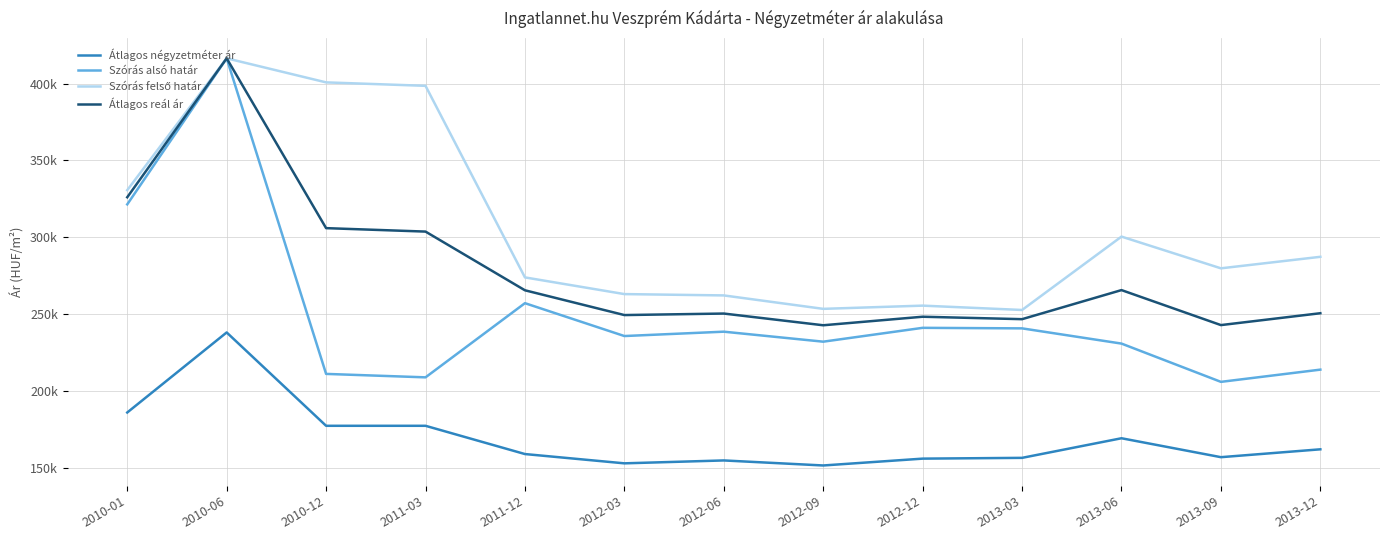

Reading left to right, list all the values displayed in this chart.

Átlagos négyzetméter ár: 186191	238232	177550	177550	159186	153150	155033	151760	156207	156714	169456	157152	162265
Szórás alsó határ: 321481	416409	211282	209041	257253	235893	238725	232228	241228	240881	230986	206110	214058
Szórás felső határ: 330725	416409	400772	398531	274009	263159	262297	253564	255656	252833	300528	279908	287390
Átlagos reál ár: 326103	416409	306027	303786	265631	249526	250511	242896	248442	246857	265757	243009	250724